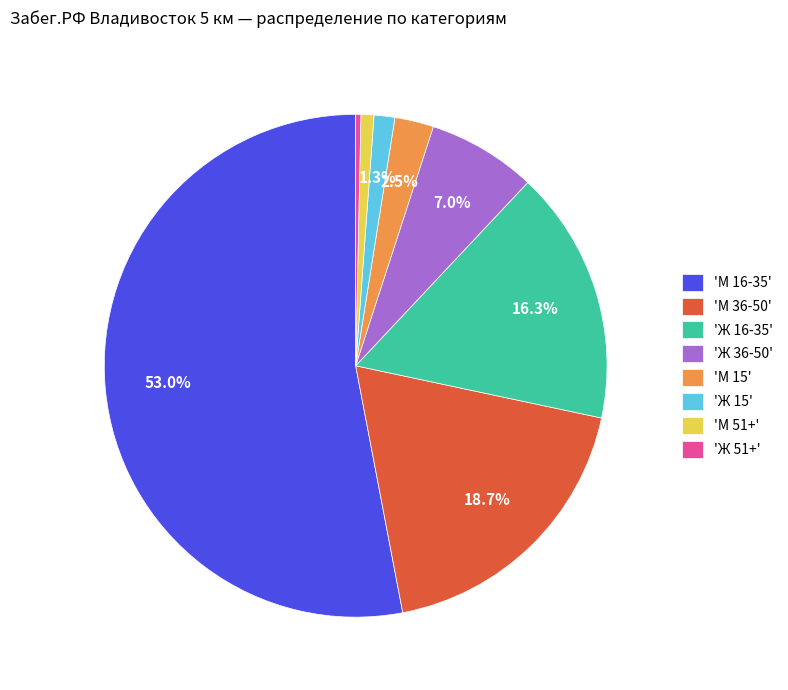

Rank the categories by value from highest to lowest.

'М 16-35', 'М 36-50', 'Ж 16-35', 'Ж 36-50', 'М 15', 'Ж 15', 'М 51+', 'Ж 51+'